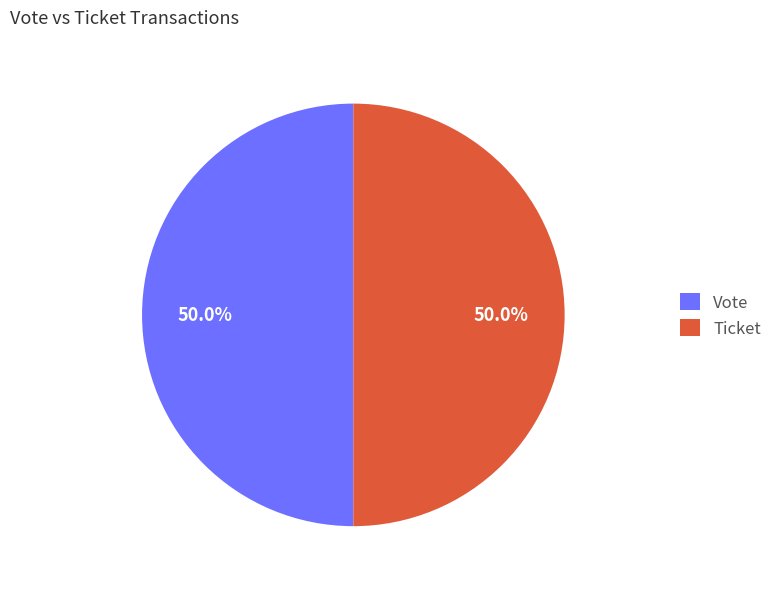

Count the number of slices in the pie.

2